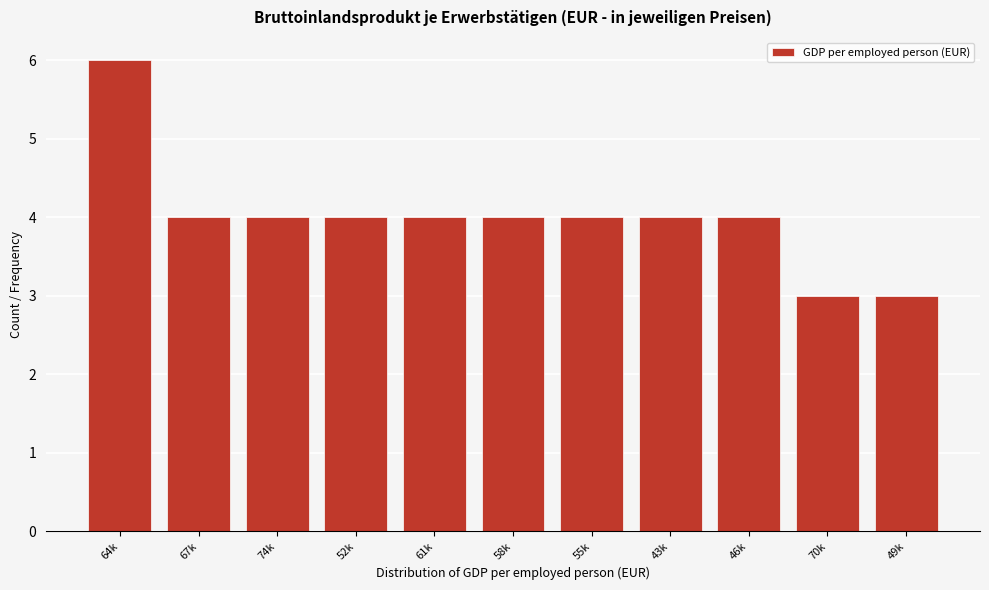

Reading left to right, list all the values displayed in this chart.

6	4	4	4	4	4	4	4	4	3	3